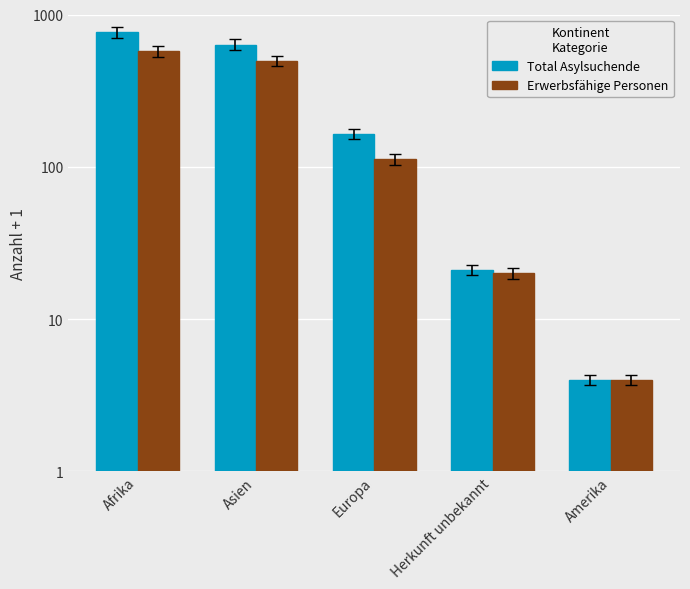

List the series in order of their overall mean, highest first.

Total Asylsuchende, Erwerbsfähige Personen